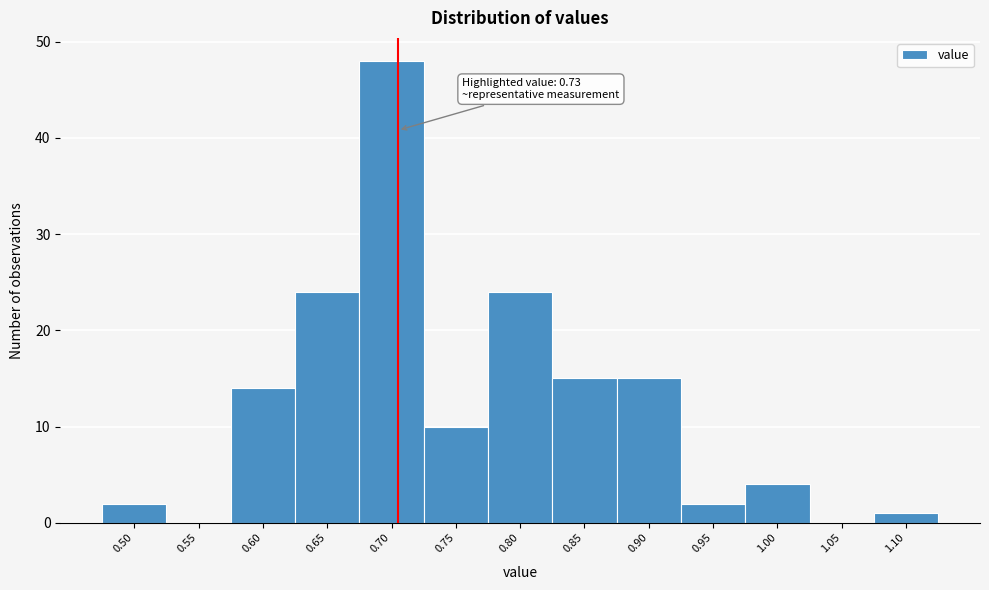

Reading left to right, list all the values displayed in this chart.

0.50=2	0.55=0	0.60=14	0.65=24	0.70=48	0.75=10	0.80=24	0.85=15	0.90=15	0.95=2	1.00=4	1.05=0	1.10=1